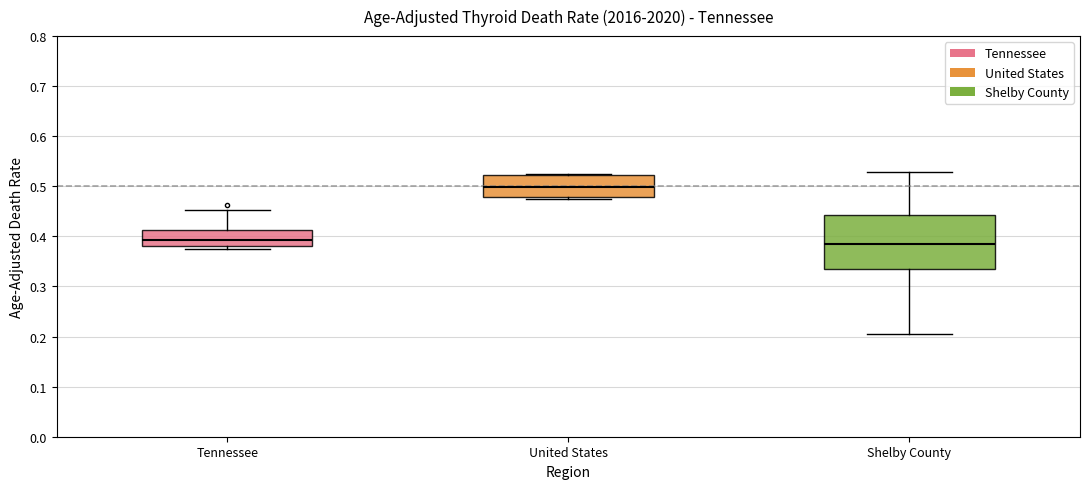

Comparing the boxes themselves (not the whiskers), which one is the tallest?

Shelby County